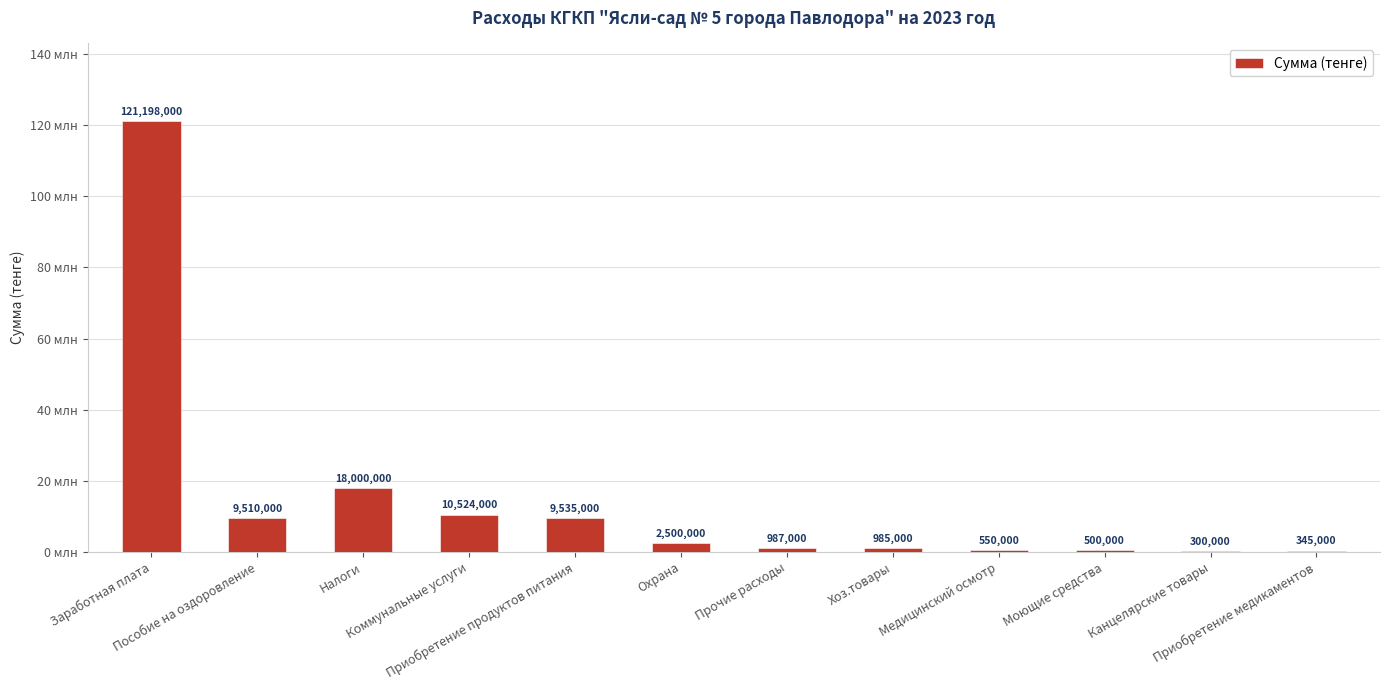

Which category has the lowest value across all series?

Канцелярские товары